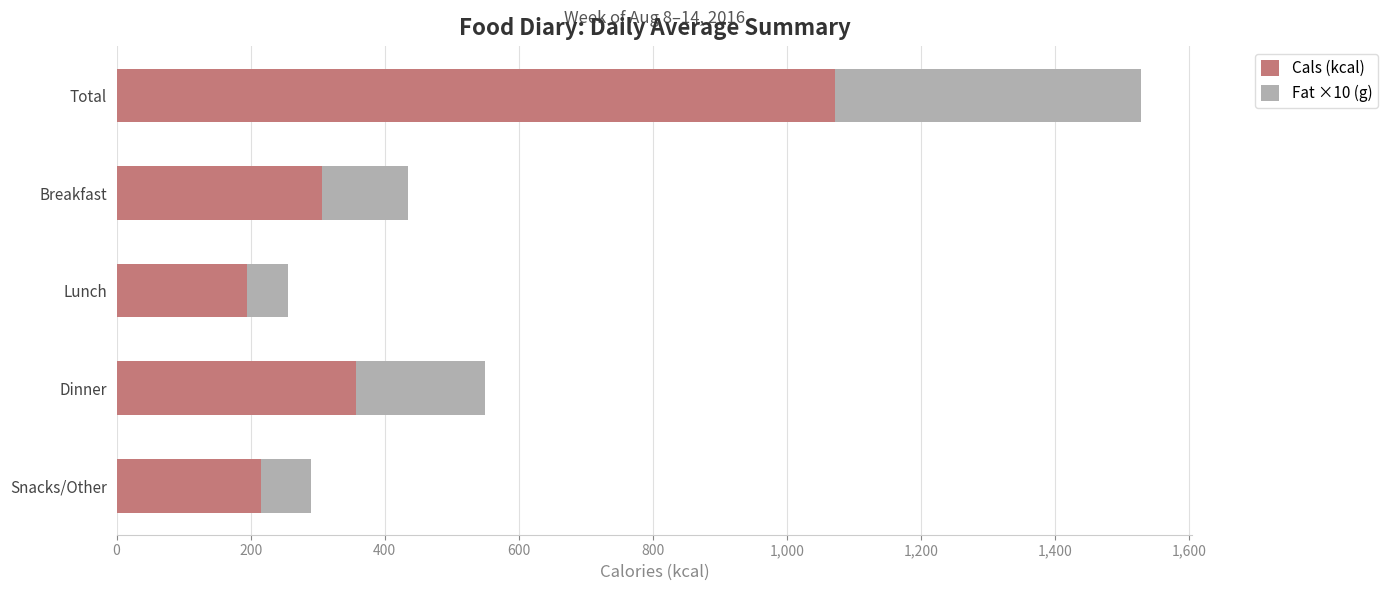

Rank the categories by Cals (kcal) value from highest to lowest.

Total, Dinner, Breakfast, Snacks/Other, Lunch